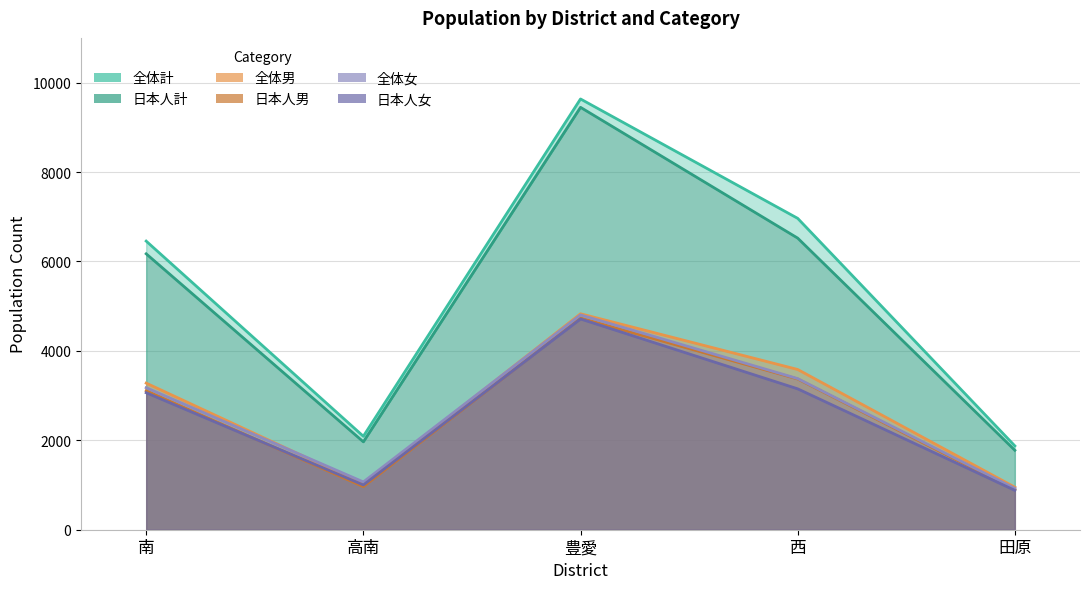

What is the label of the 4th point from the right?

高南